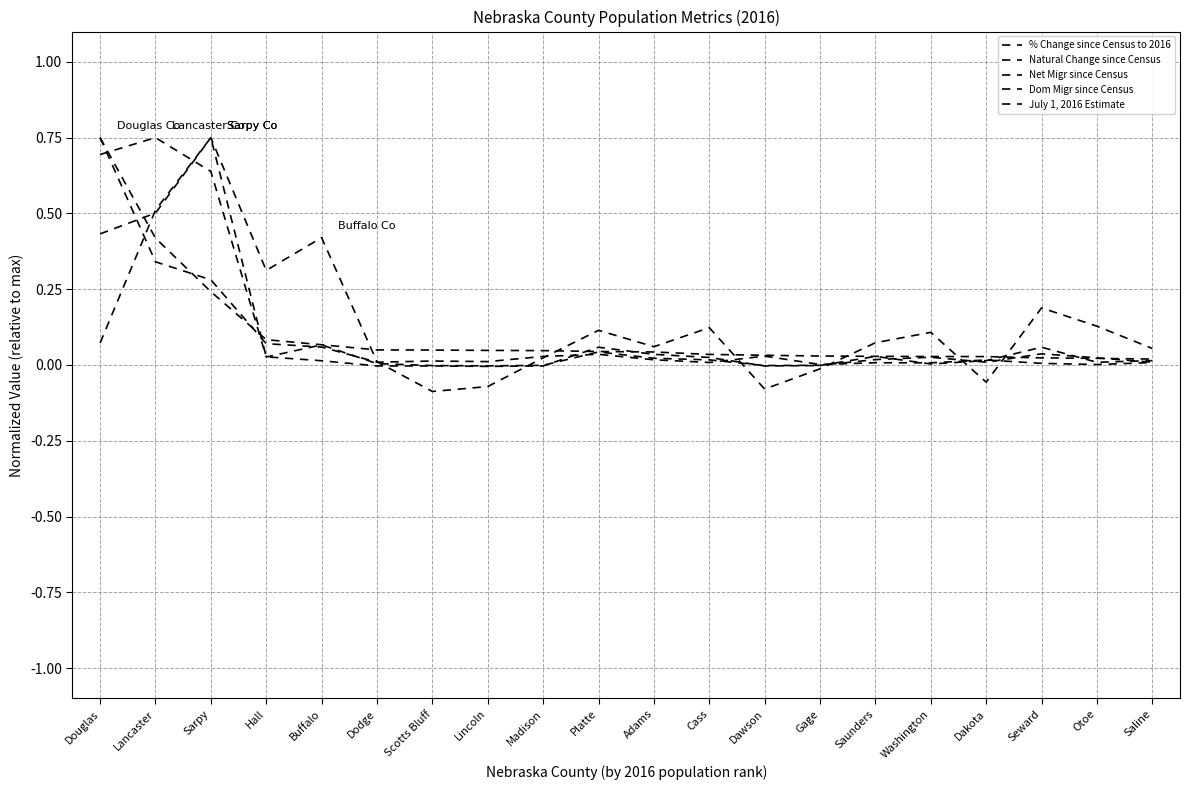

True or false: July 1, 2016 Estimate has more than 1 interior local peaks.

False